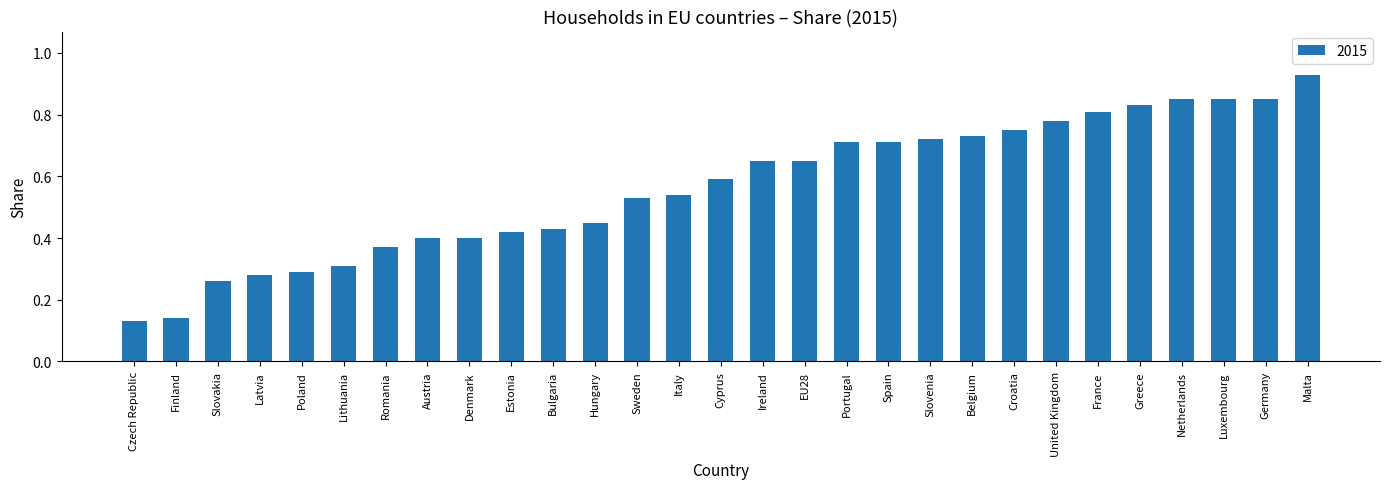

Which has a higher value, Hungary or Sweden?

Sweden